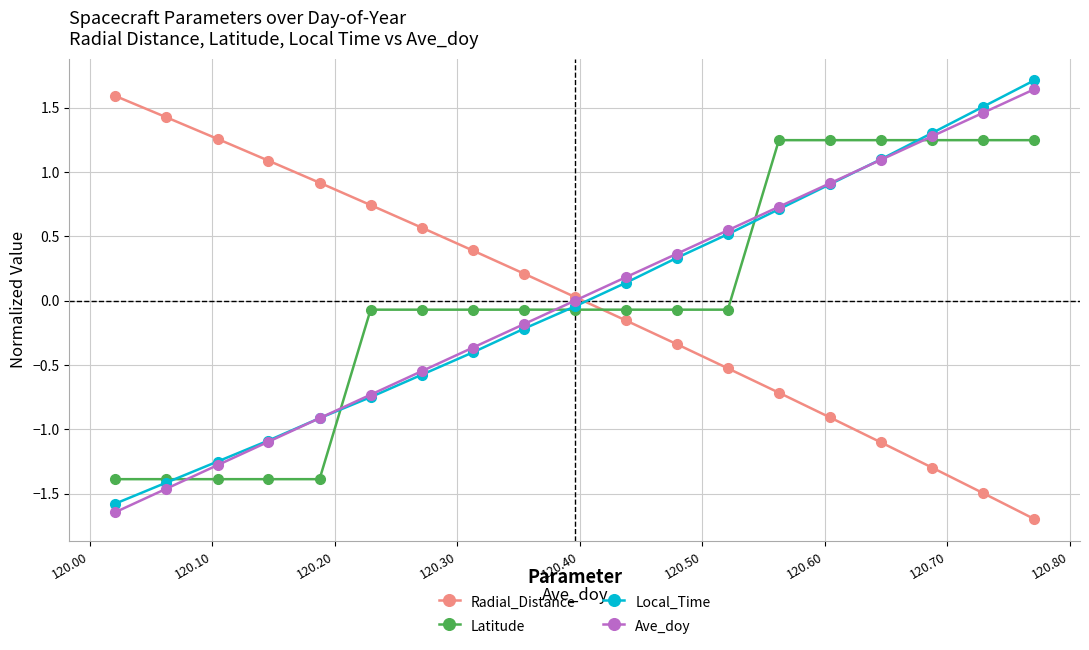

True or false: Radial_Distance has more than 2 points higher than both neighbors.

False